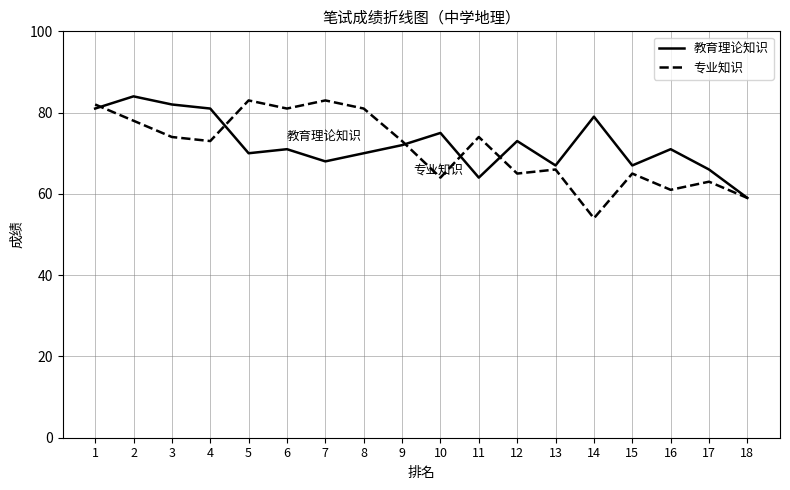

What is the average value of the 专业知识 series?

71